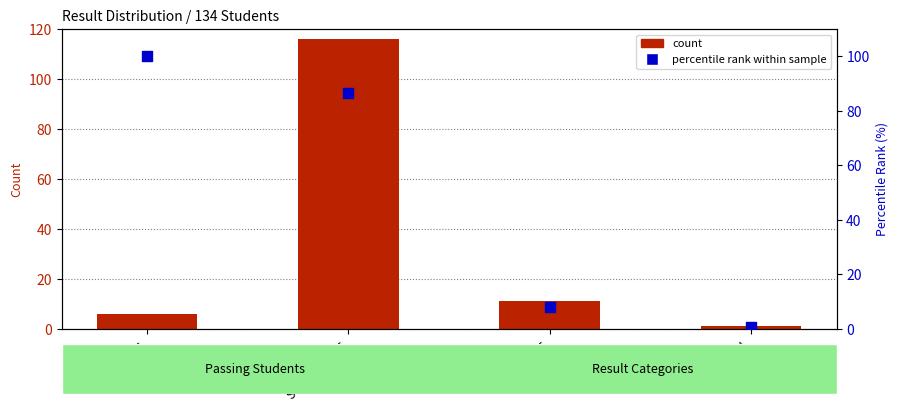

Which series reaches the minimum Y coordinate?

percentile rank within sample